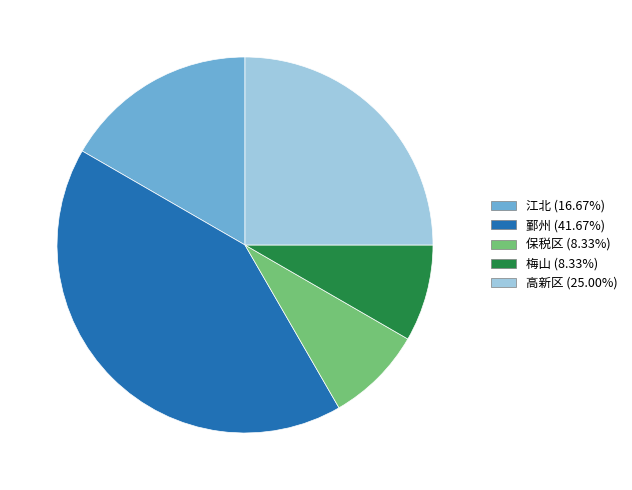

The 江北 slice represents 9% of the pie. True or false?

False